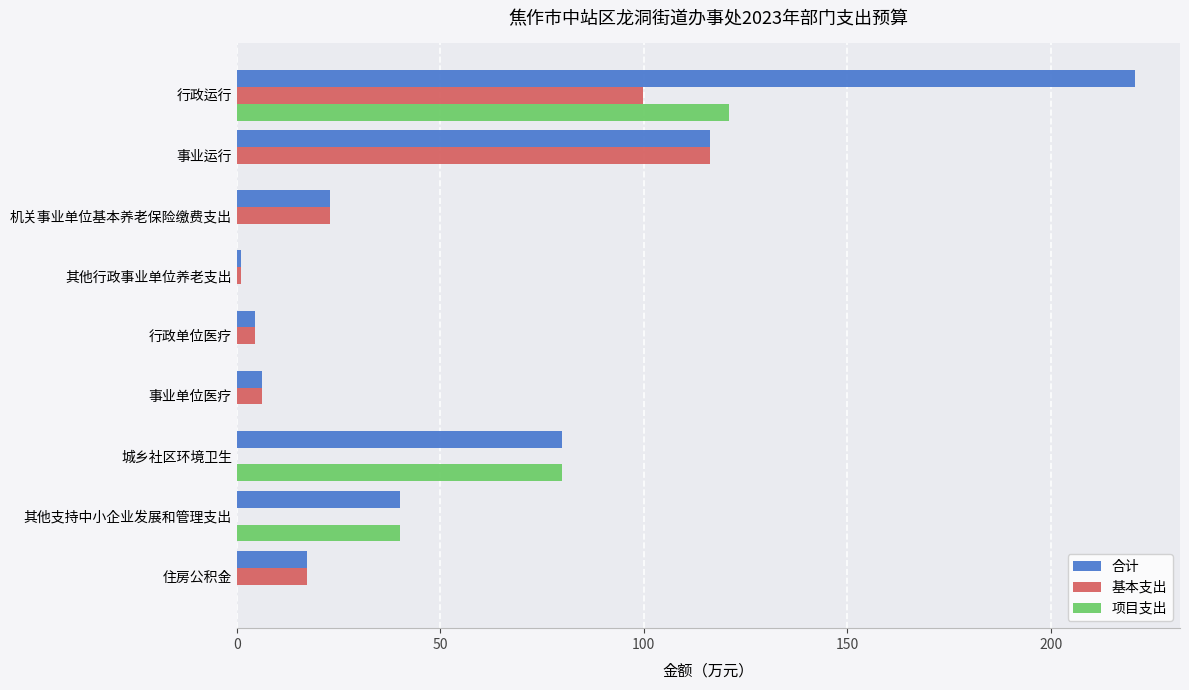

Between 其他行政事业单位养老支出 and 城乡社区环境卫生, which series saw the biggest shift?

项目支出